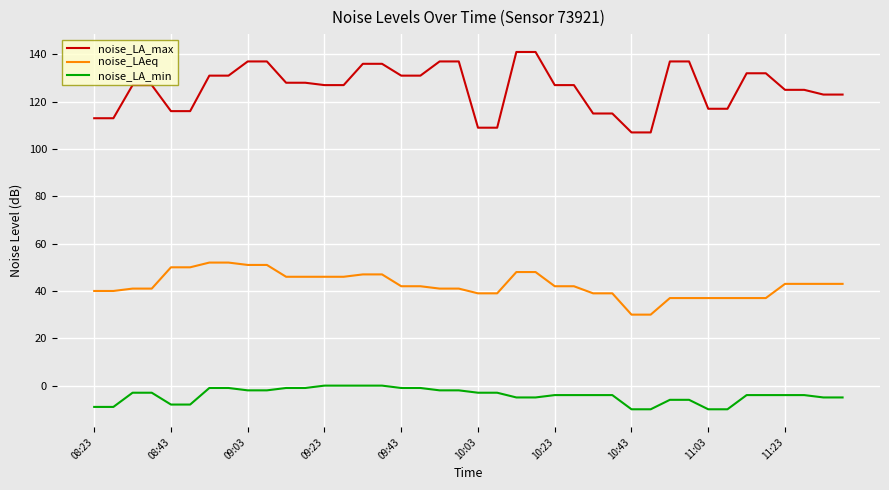

True or false: noise_LAeq and noise_LA_min cross at least once.

False